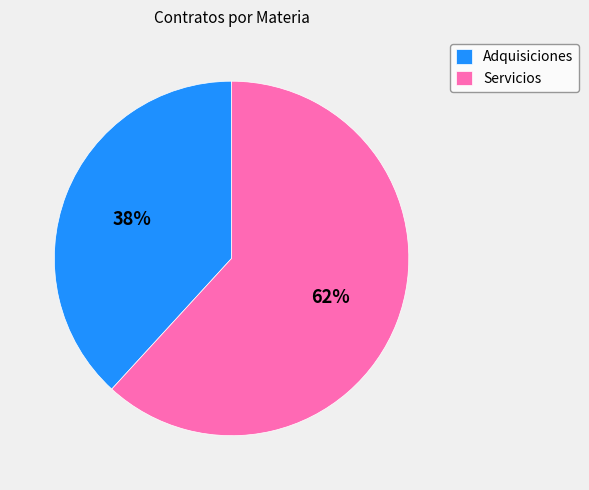

Does any single category account for the majority?

Yes